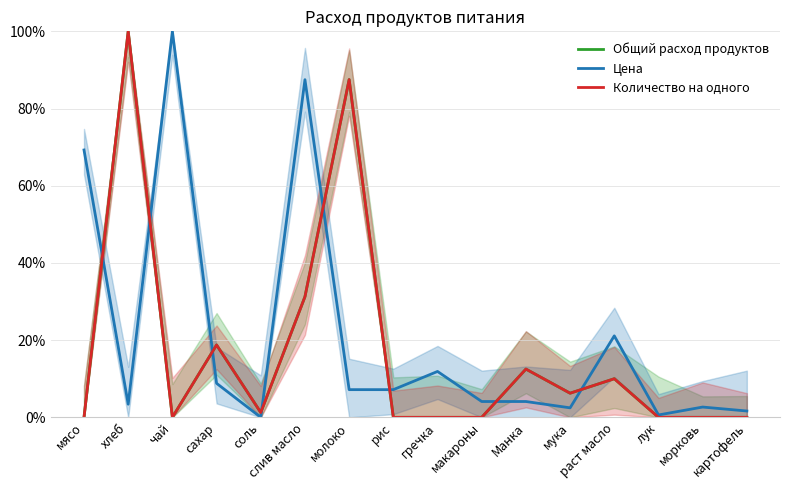

True or false: Количество на одного has more than 2 interior local peaks.

True